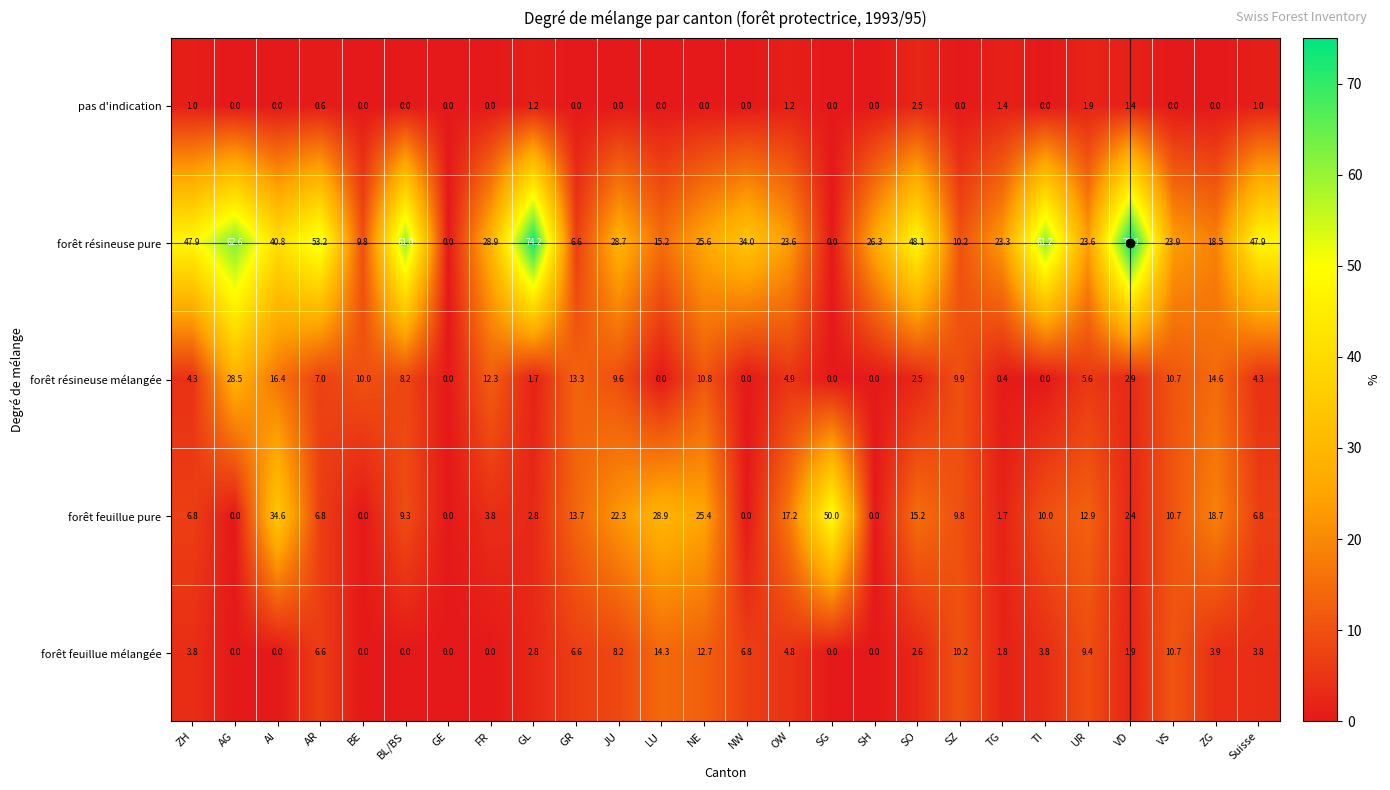

What is the average value of the forêt résineuse pure series?

33.5